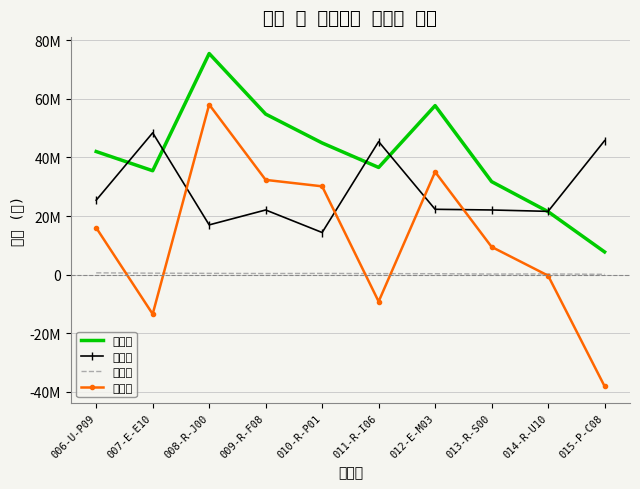

Reading left to right, transcribe all the data shown in this chart.

매출액: 006-U-P09=42016807	007-E-E10=35460993	008-R-J00=75471698	009-R-F08=54794521	010-R-P01=44943820	011-R-I06=36585366	012-E-M03=57692308	013-R-S00=31746032	014-R-U10=21505376	015-P-C08=7751938
제작비: 006-U-P09=25410000	007-E-E10=48410000	008-R-J00=16980000	009-R-F08=22070000	010-R-P01=14380000	011-R-I06=45410000	012-E-M03=22300000	013-R-S00=22070000	014-R-U10=21600000	015-P-C08=45730000
유지비: 006-U-P09=609756	007-E-E10=505051	008-R-J00=439560	009-R-F08=384615	010-R-P01=421053	011-R-I06=357143	012-E-M03=322581	013-R-S00=202020	014-R-U10=240964	015-P-C08=116279
순이익: 006-U-P09=15997051	007-E-E10=-13454058	008-R-J00=58052138	009-R-F08=32339906	010-R-P01=30142767	011-R-I06=-9181777	012-E-M03=35069727	013-R-S00=9474012	014-R-U10=-335588	015-P-C08=-38094341